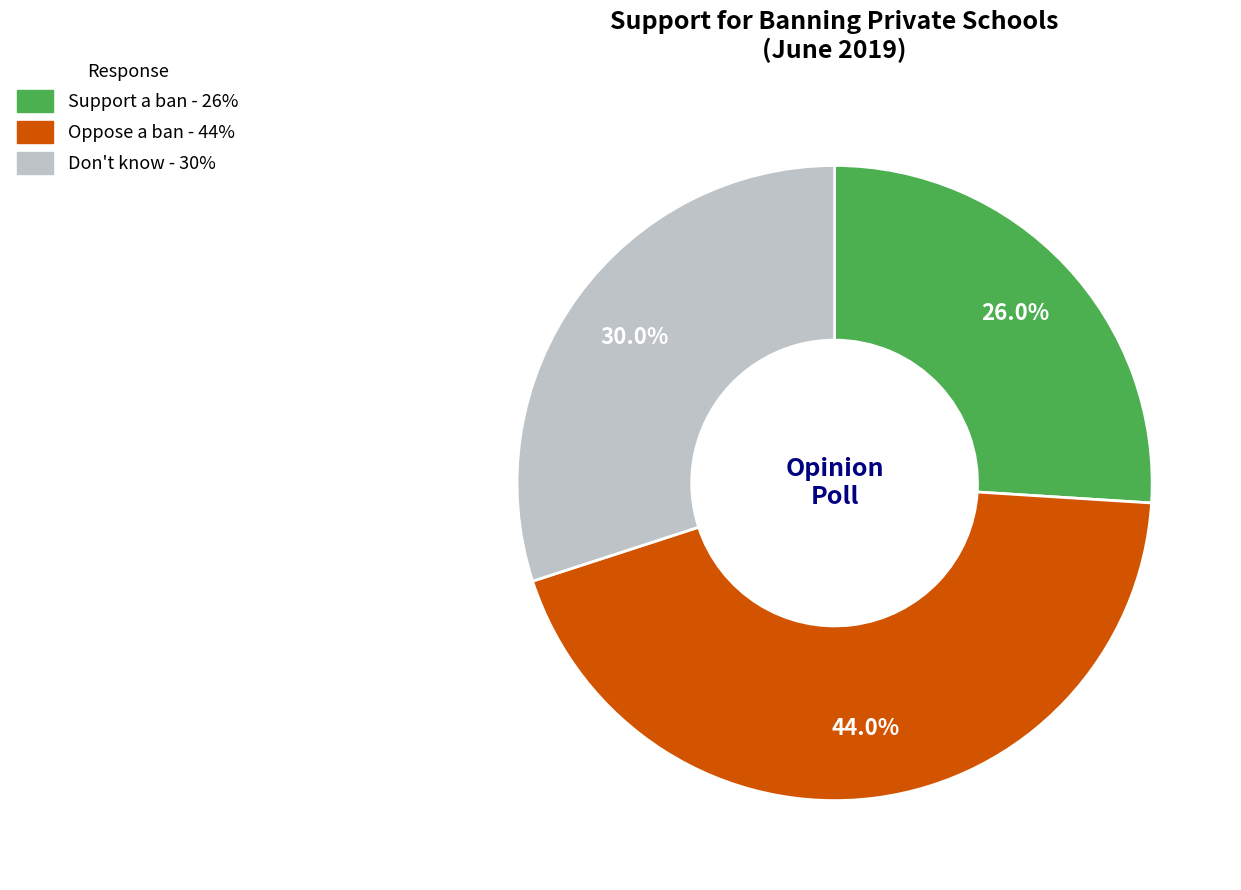

What portion of the pie excludes Don't know?

70.0%